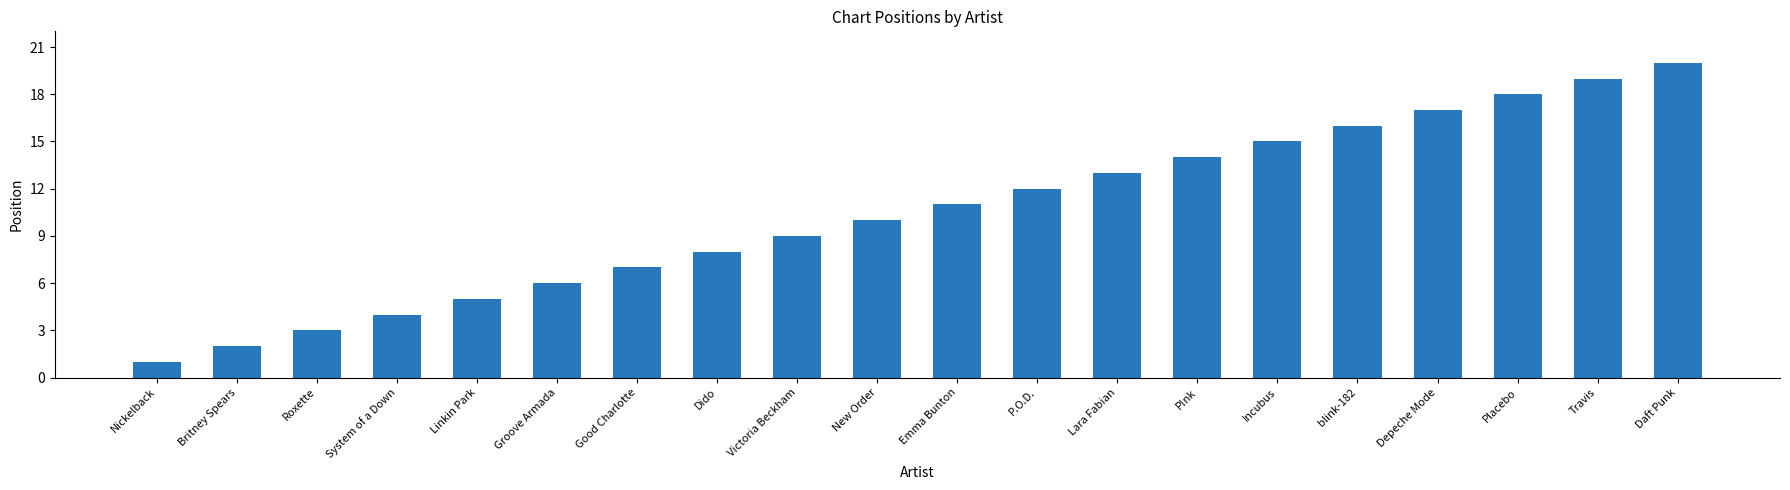

Reading left to right, list all the values displayed in this chart.

1	2	3	4	5	6	7	8	9	10	11	12	13	14	15	16	17	18	19	20